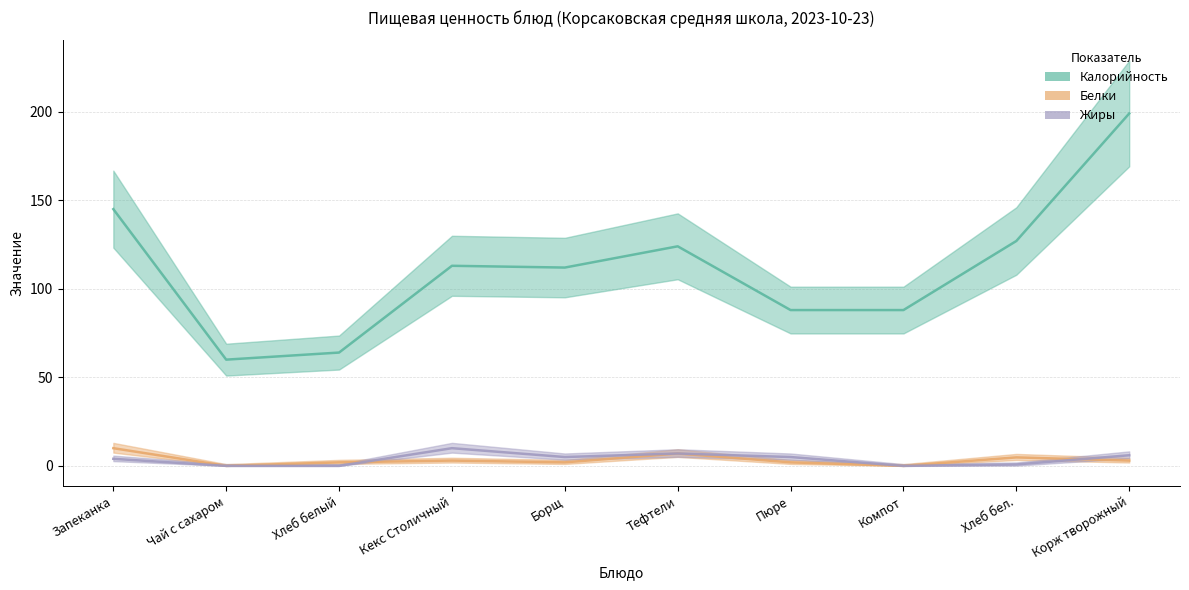

Which series has the largest total across all categories?

Калорийность